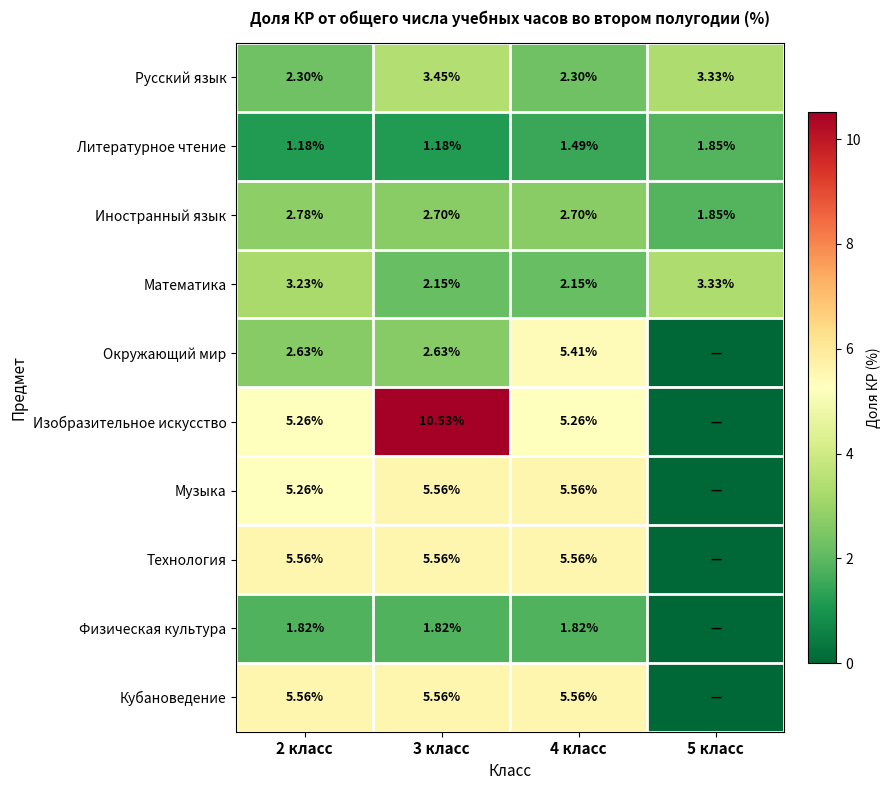

Is the value of Русский язык at 4 класс greater than the value of Физическая культура at 4 класс?

Yes